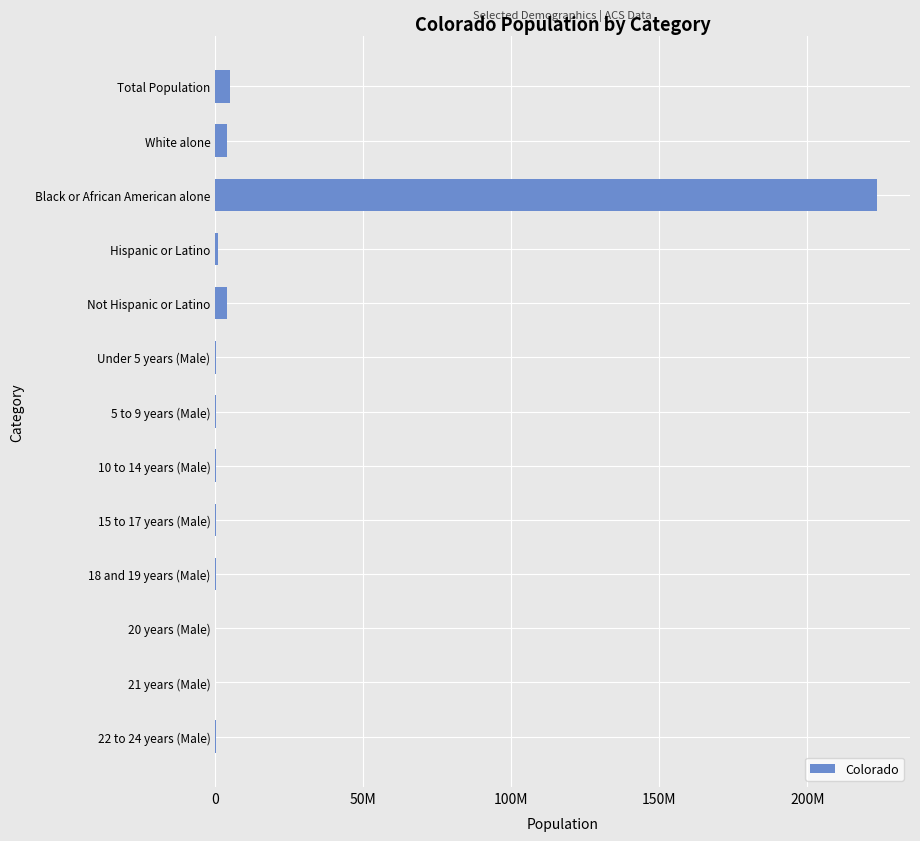

What is the difference between the maximum and minimum values?

223518007